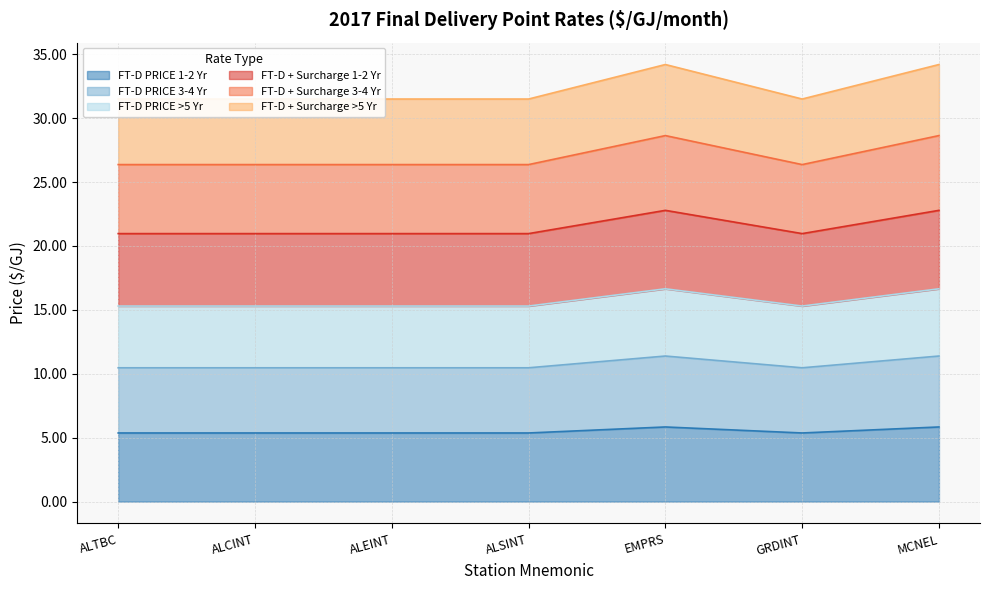

At which category does FT-D + Surcharge 3-4 Yr reach its first local peak?

EMPRS